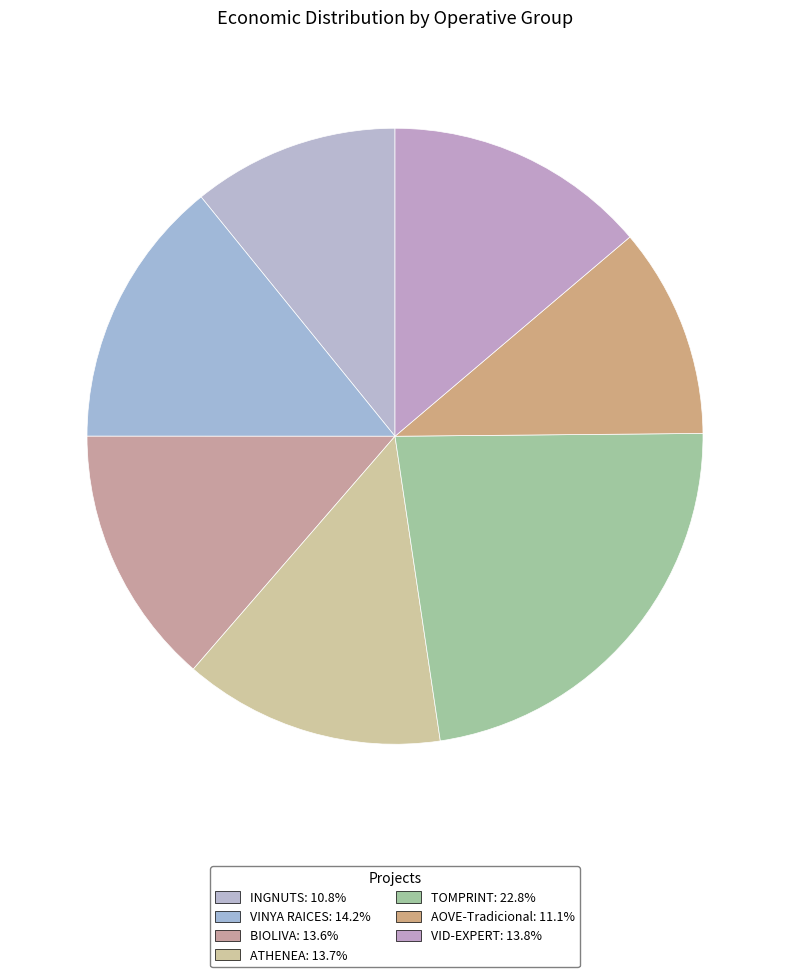

To the nearest percent, what portion does AOVE-Tradicional represent?

11%